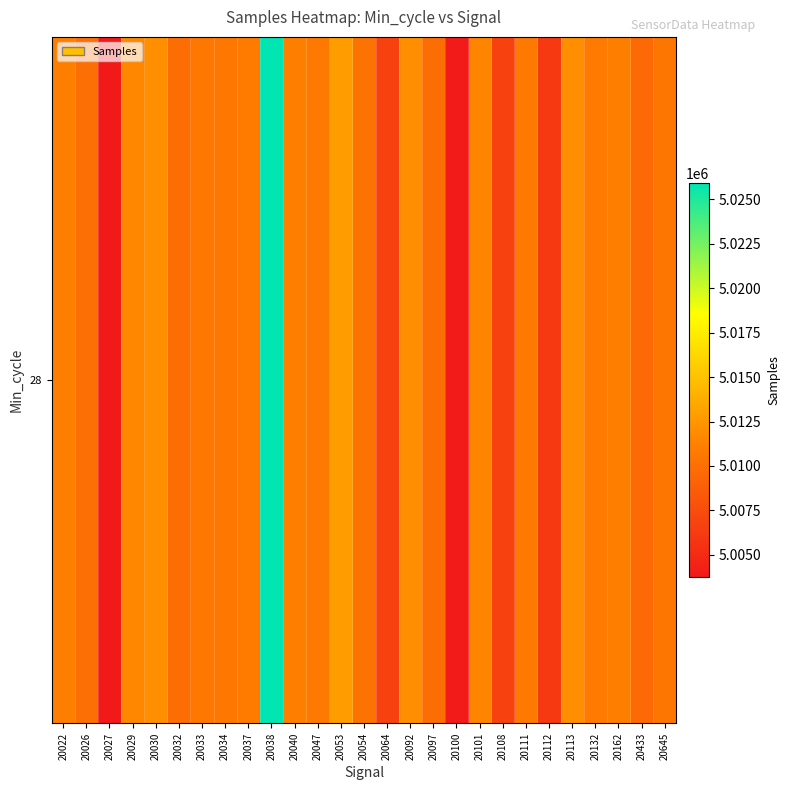

What is the difference between the values at 20113 and 20108?

5378